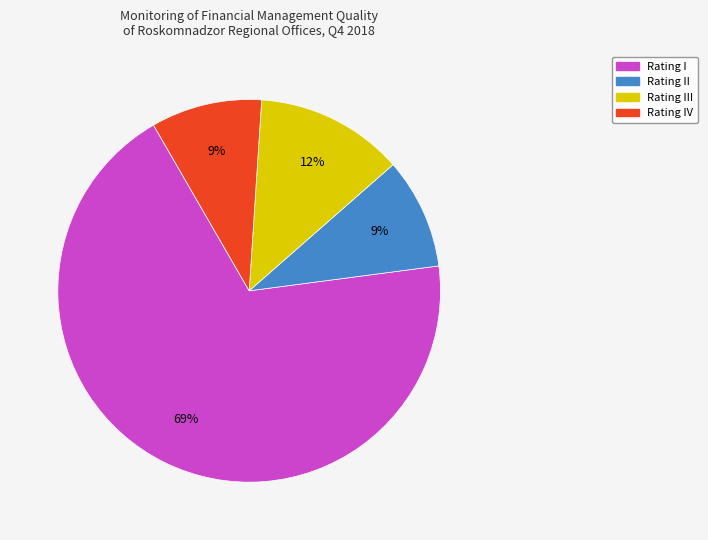

Does any single category account for the majority?

Yes